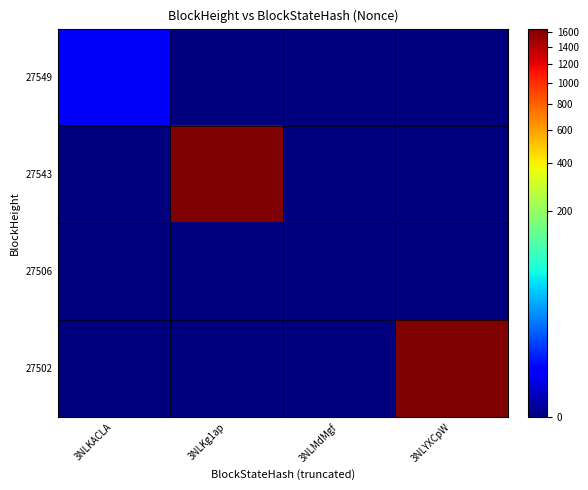

Rank the series at 3NLKACLA from lowest to highest value.

27543, 27506, 27502, 27549